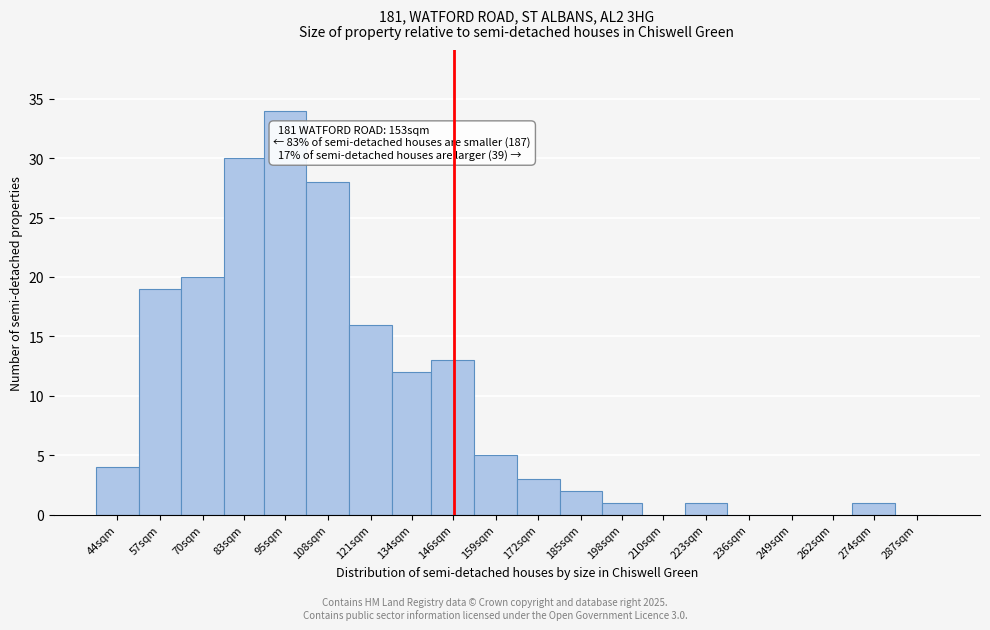

Where is the data nearest to the value 17?

121sqm